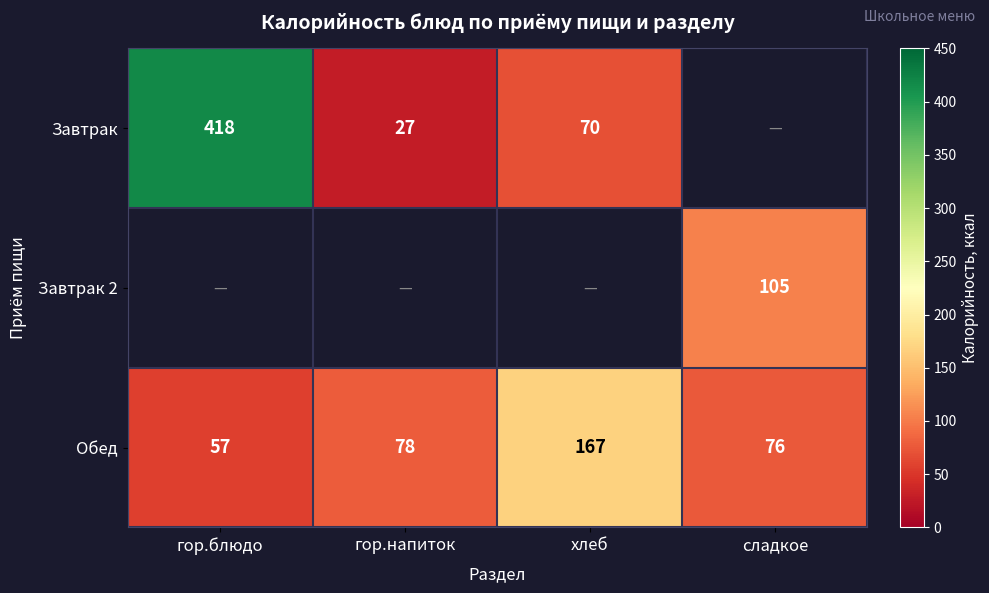

Rank the categories by Обед value from lowest to highest.

гор.блюдо, сладкое, гор.напиток, хлеб